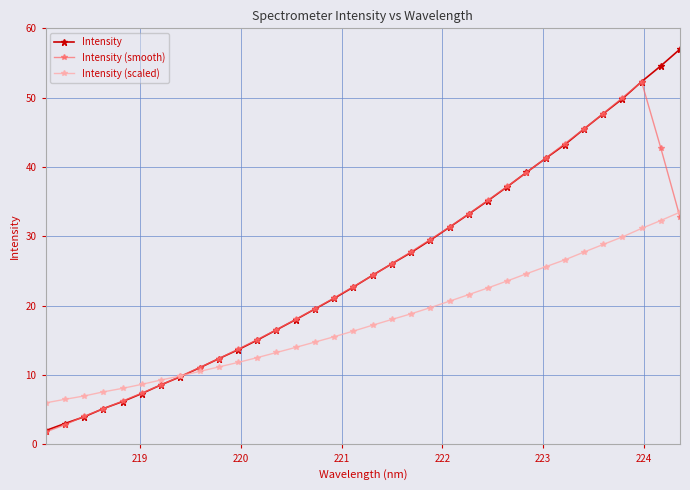

Does the chart have visible grid lines?

Yes